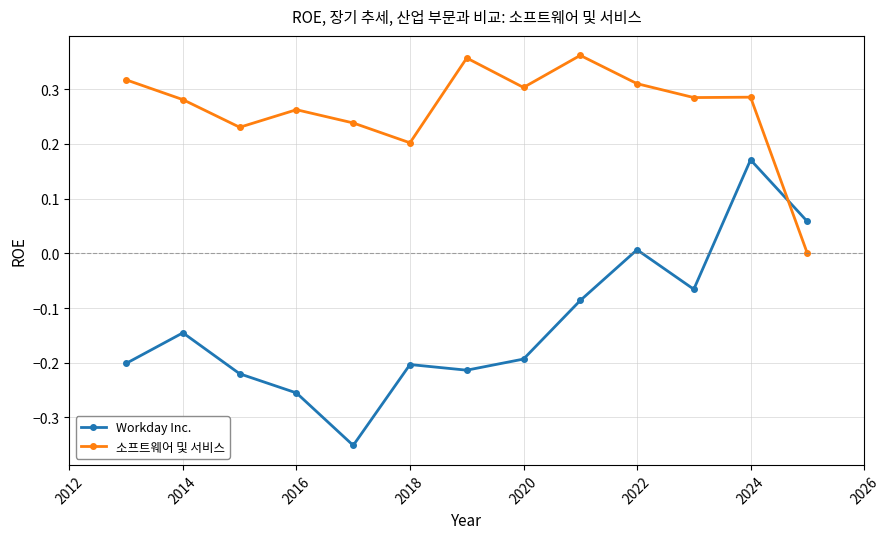

Which series has the largest range (max minus min)?

Workday Inc.